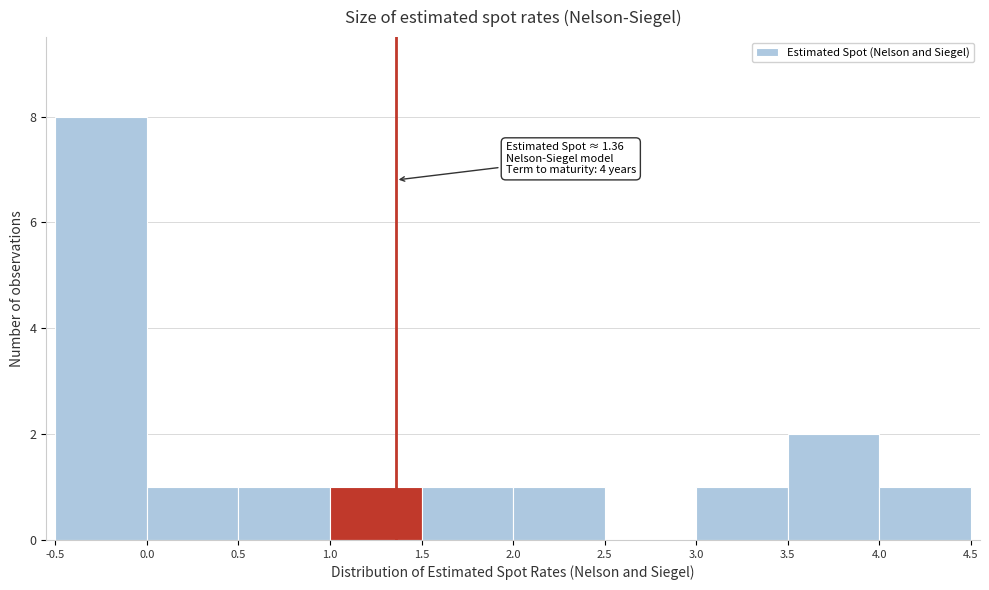

Which range on the x-axis has the tallest bar?

-0.5 to 0.0